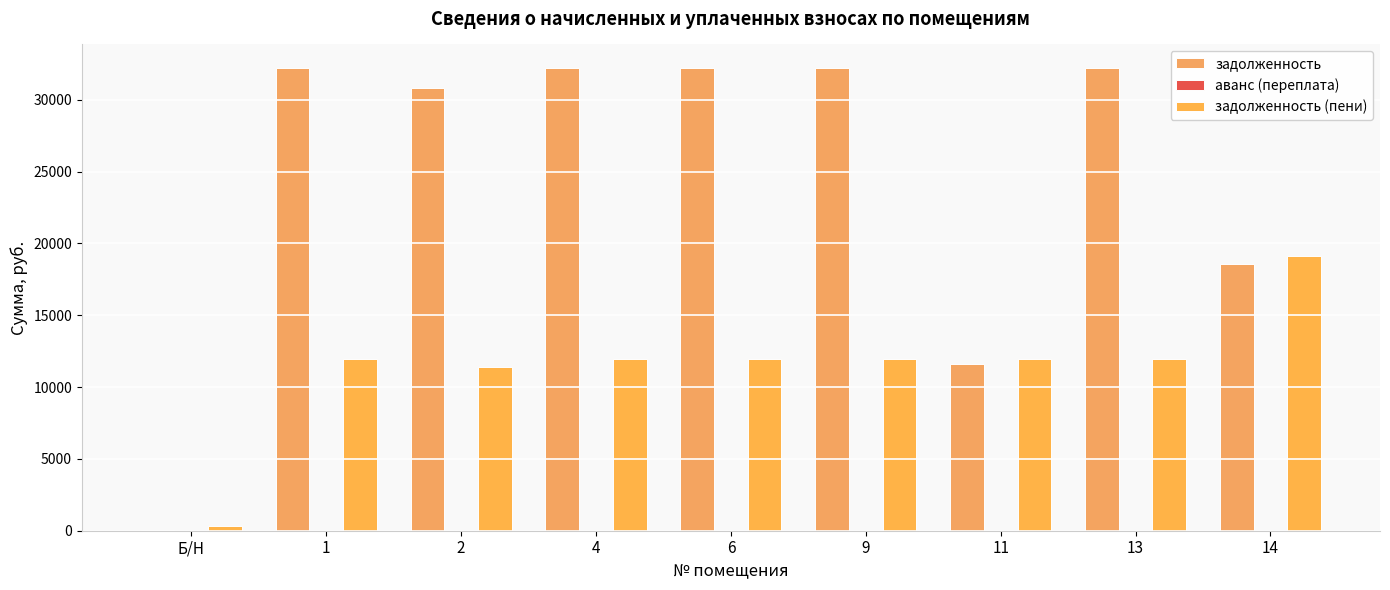

What is the sum of the задолженность (пени) values at Б/Н and 11?

12284.0